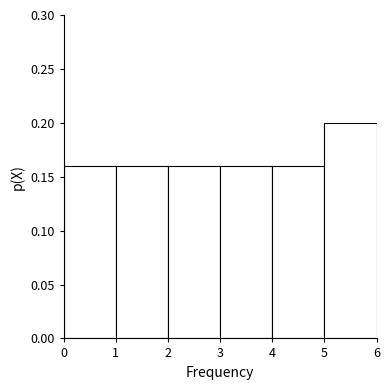

What is the sum of all values?

1.0